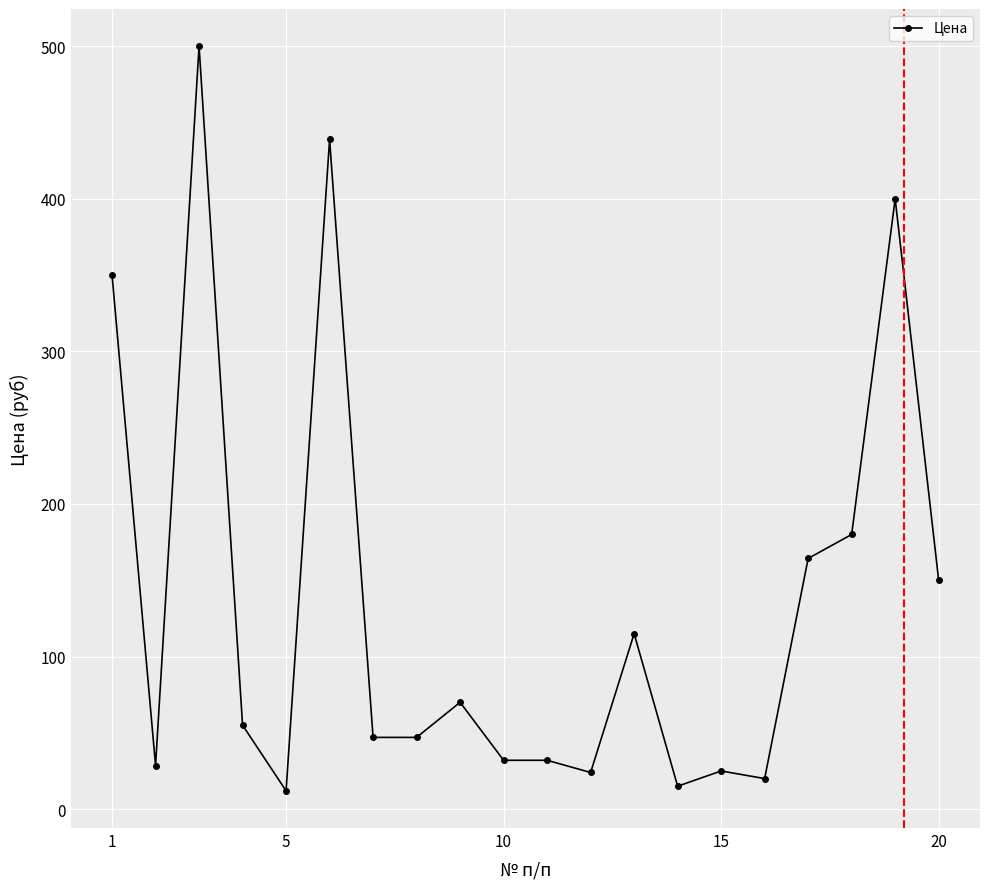

How many lines are shown in the chart?

1